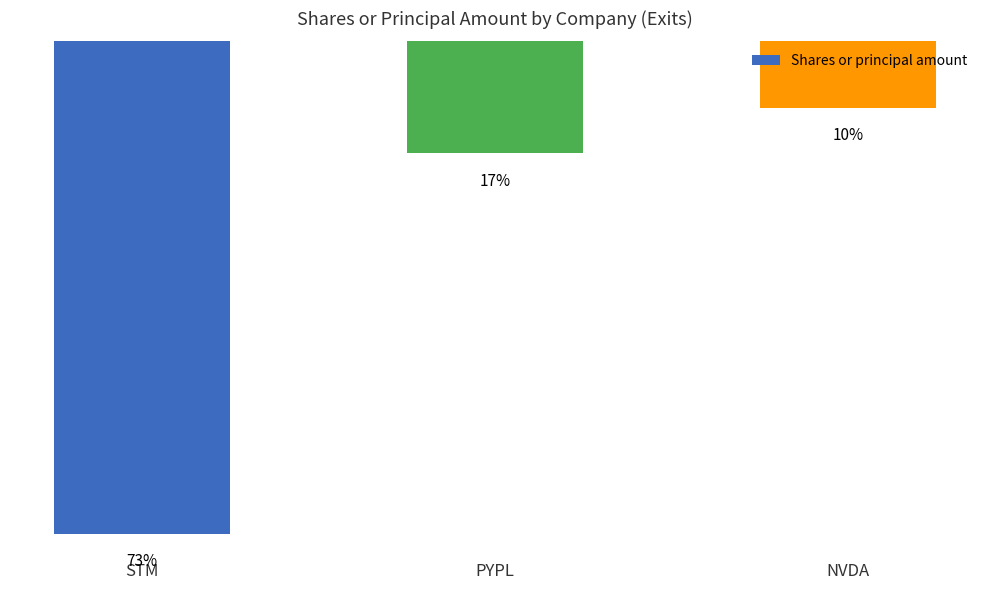

Which has a higher value, STM or NVDA?

NVDA